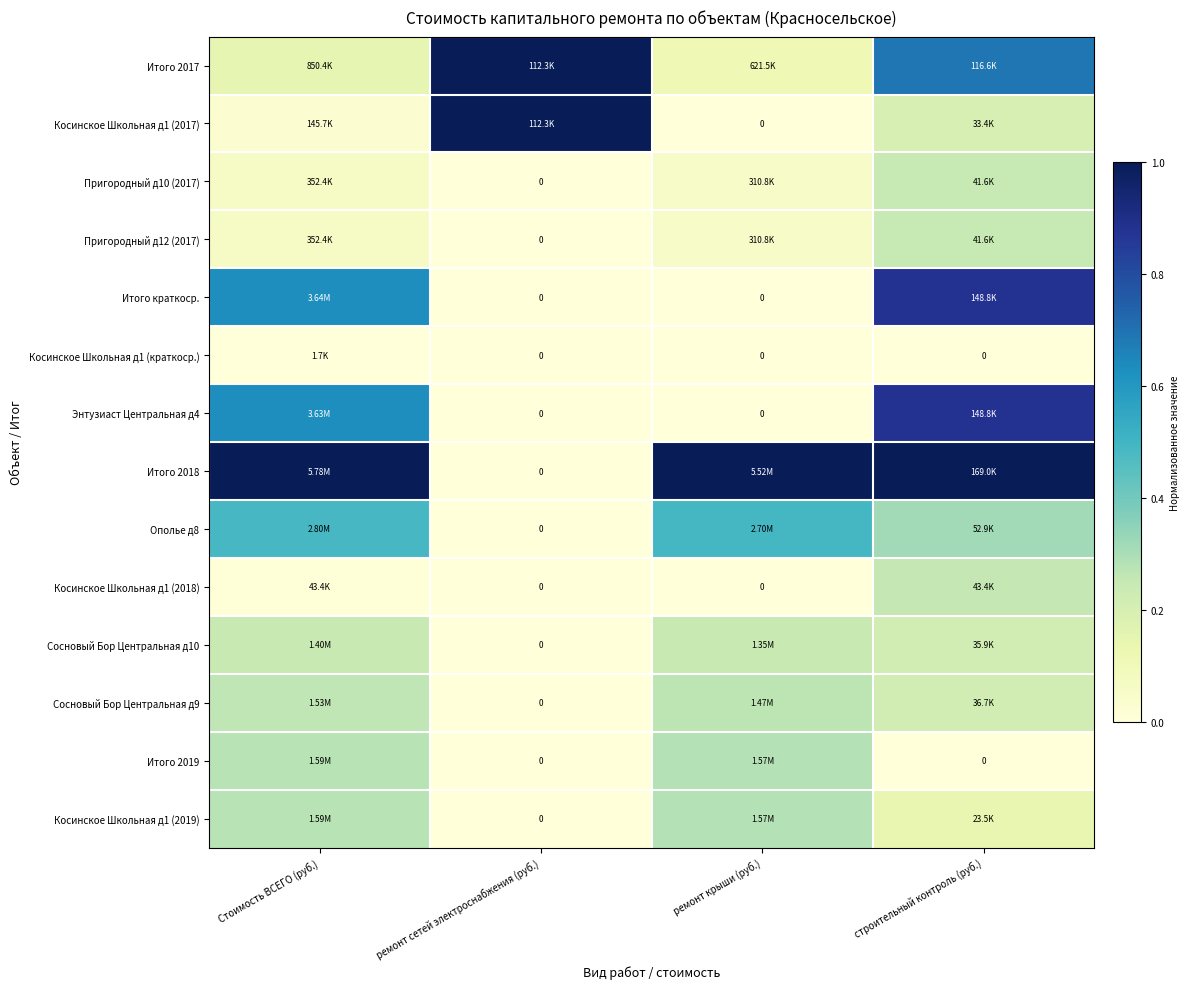

List the series in order of their peak value, lowest first.

Косинское Школьная д1 (краткоср.), Сосновый Бор Центральная д10, Пригородный д10 (2017), Пригородный д12 (2017), Косинское Школьная д1 (2018), Сосновый Бор Центральная д9, Итого 2019, Косинское Школьная д1 (2019), Ополье д8, Итого краткоср., Энтузиаст Центральная д4, Итого 2017, Косинское Школьная д1 (2017), Итого 2018